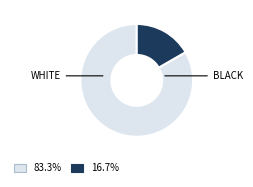

Is there a majority slice in this chart?

Yes